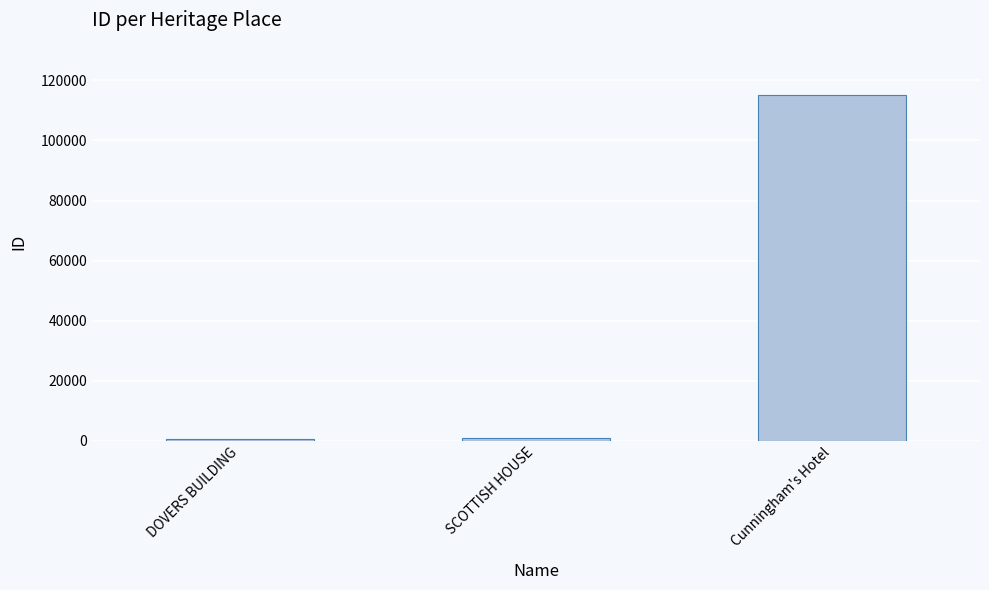

The chart shows a value of 115258 at Cunningham's Hotel. True or false?

True